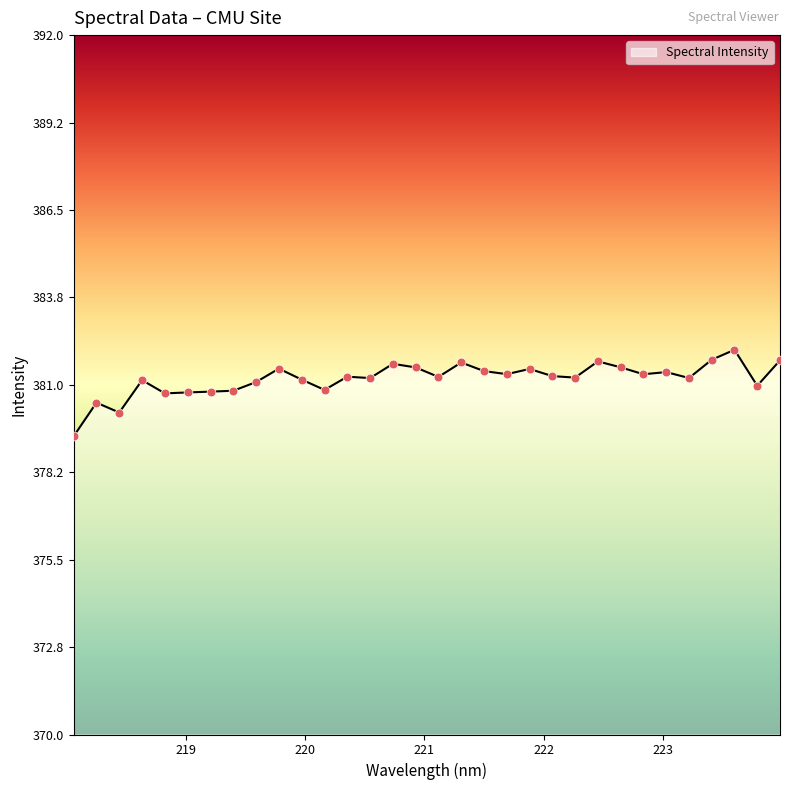

What is the minimum value shown in the chart?

379.4